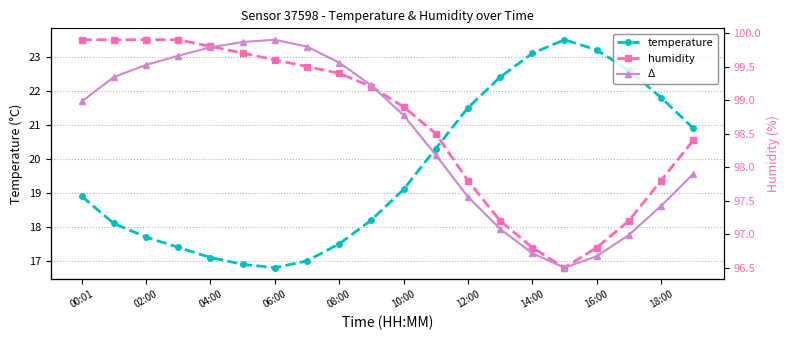

What value does the temperature series have at 10:00?

19.1